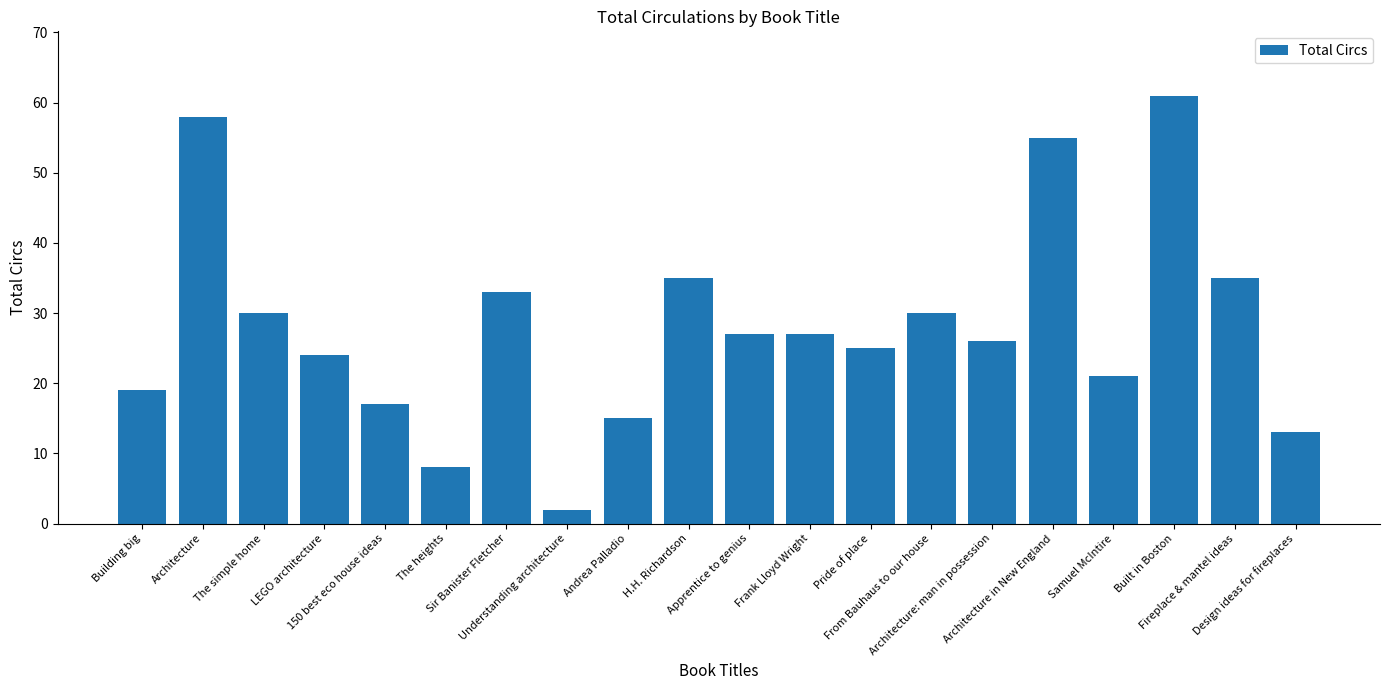

What is the label of the 12th bar from the right?

Andrea Palladio